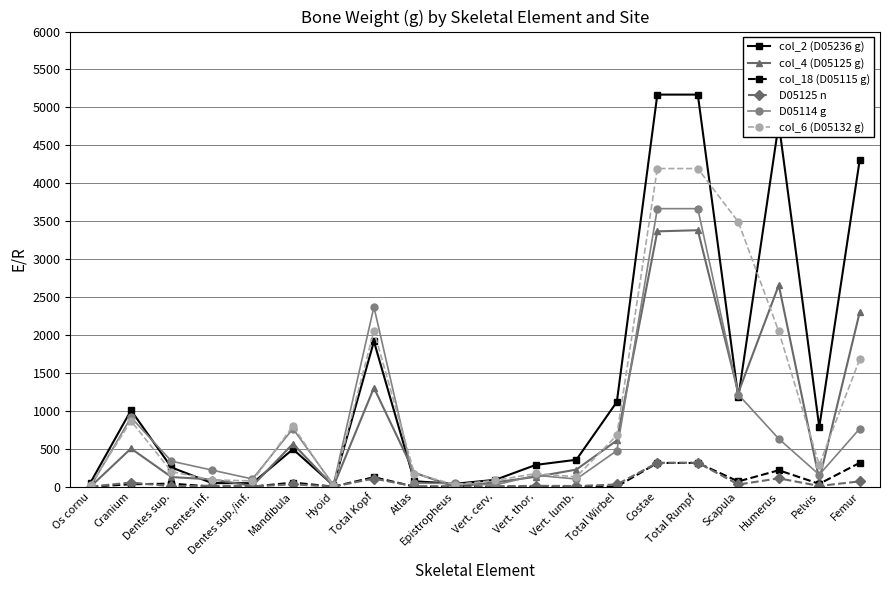

Does the chart display data point markers on the line(s)?

Yes